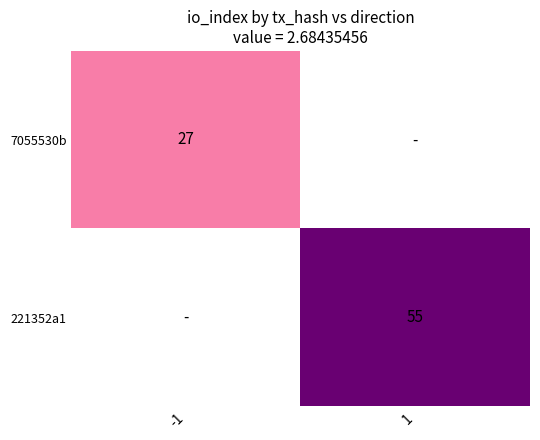

Is it true that 221352a1 equals 19 at 1?

False